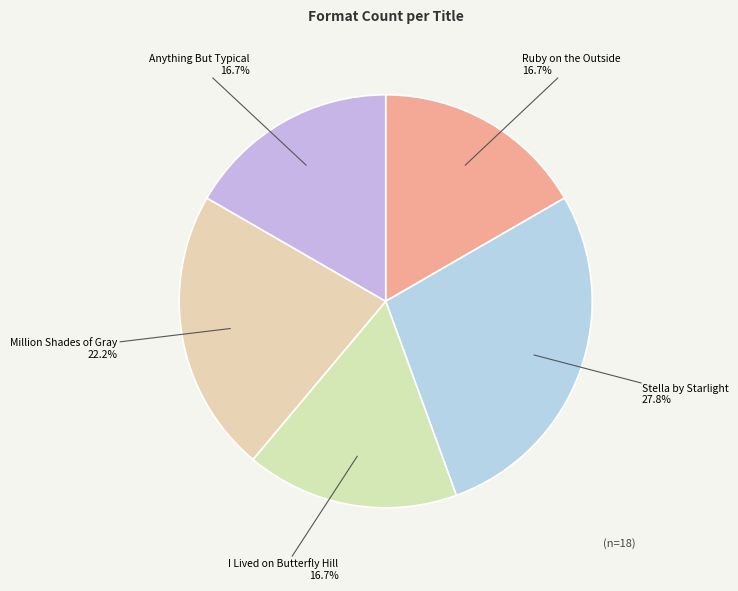

To the nearest percent, what portion does Anything But Typical represent?

17%